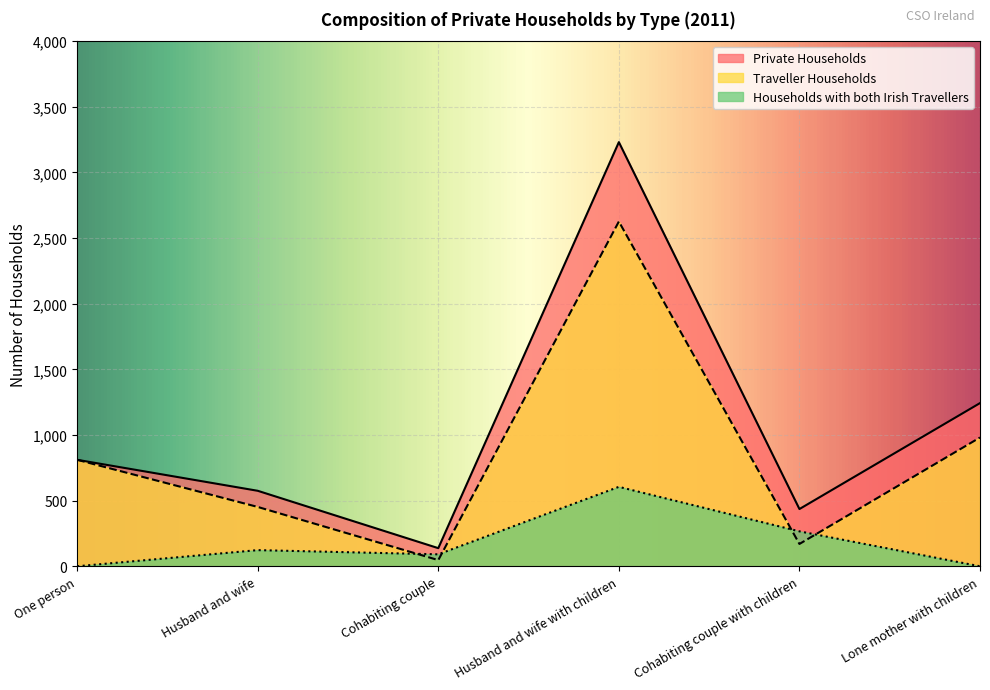

Which series has the largest range (max minus min)?

Private Households